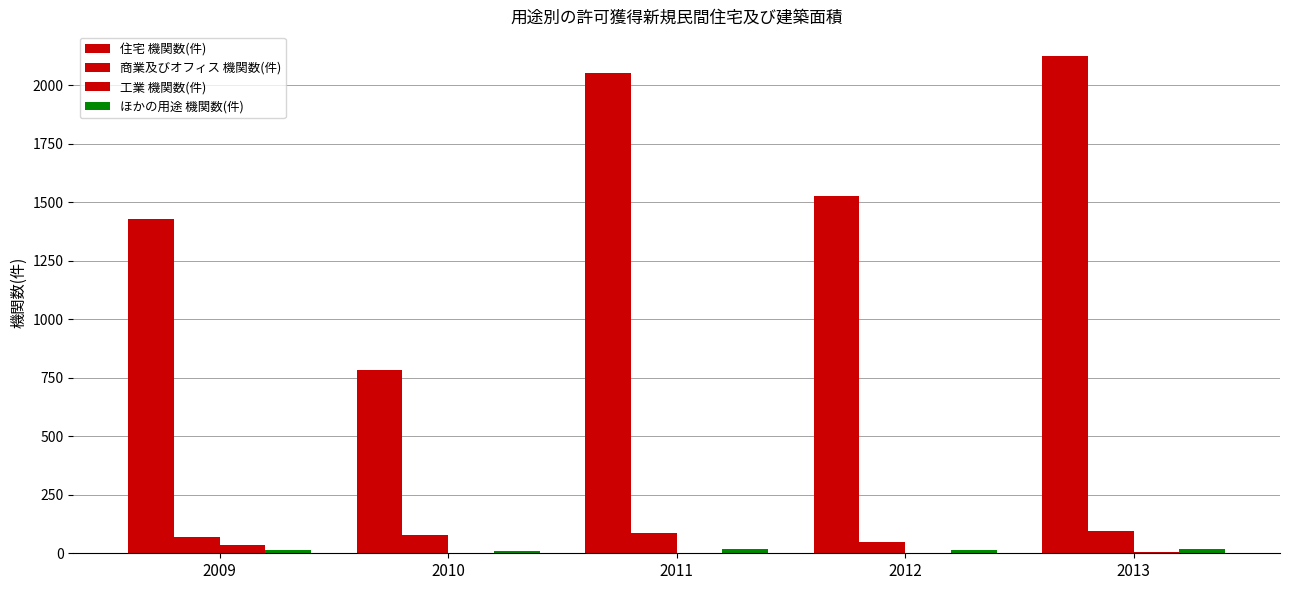

What is the value of the 工業 機関数(件) bar at the 2nd from the left?

1